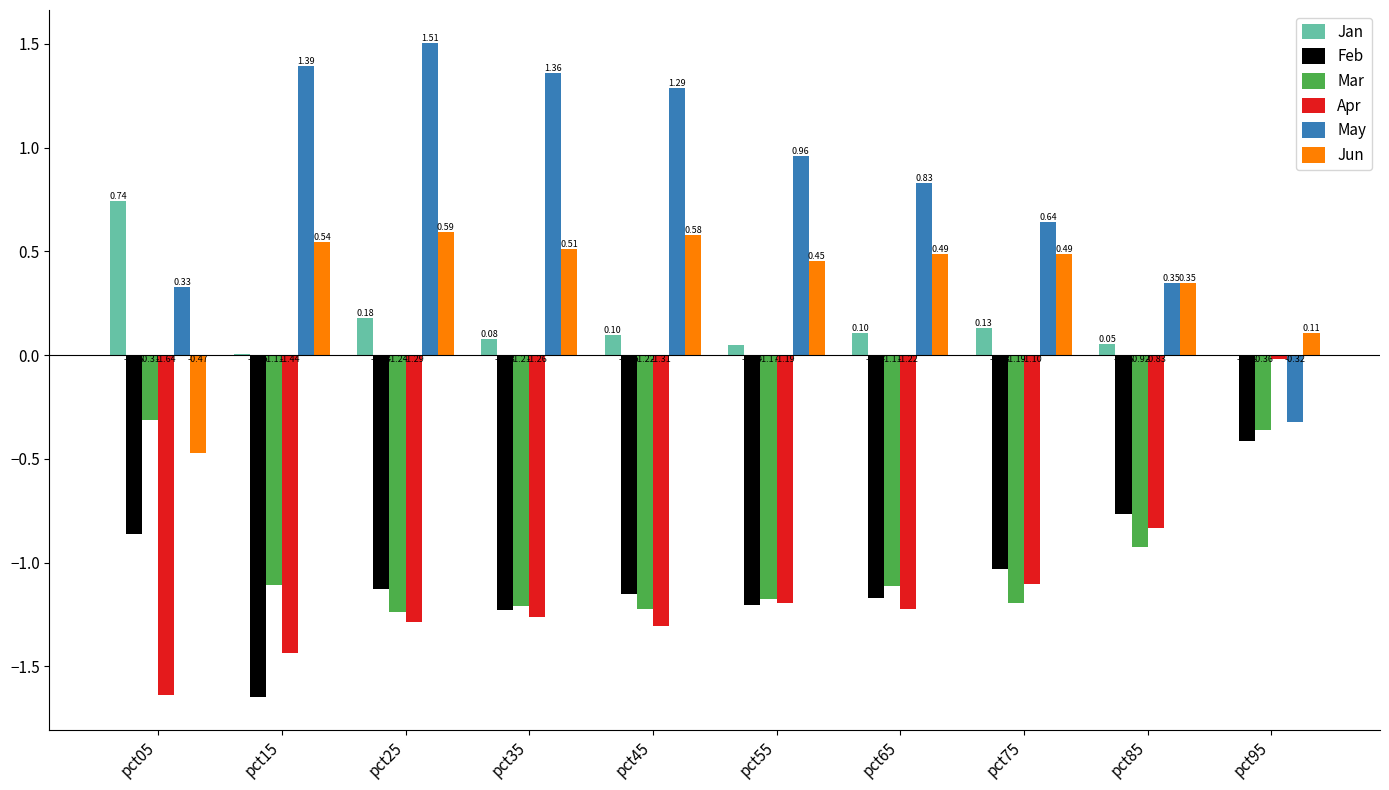

Which series has the largest total across all categories?

May